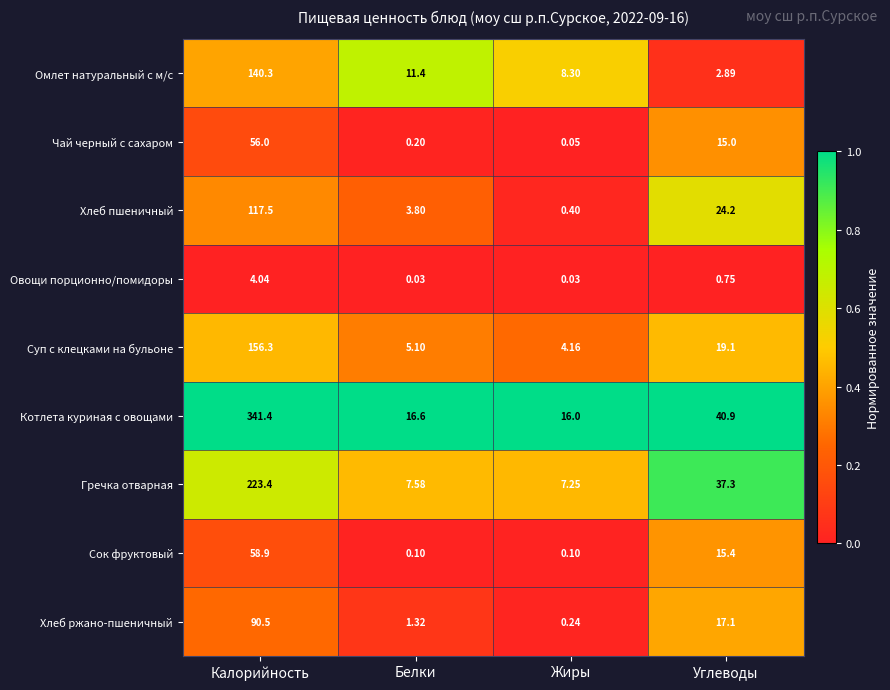

Where does the Хлеб пшеничный series first go above 24?

Калорийность